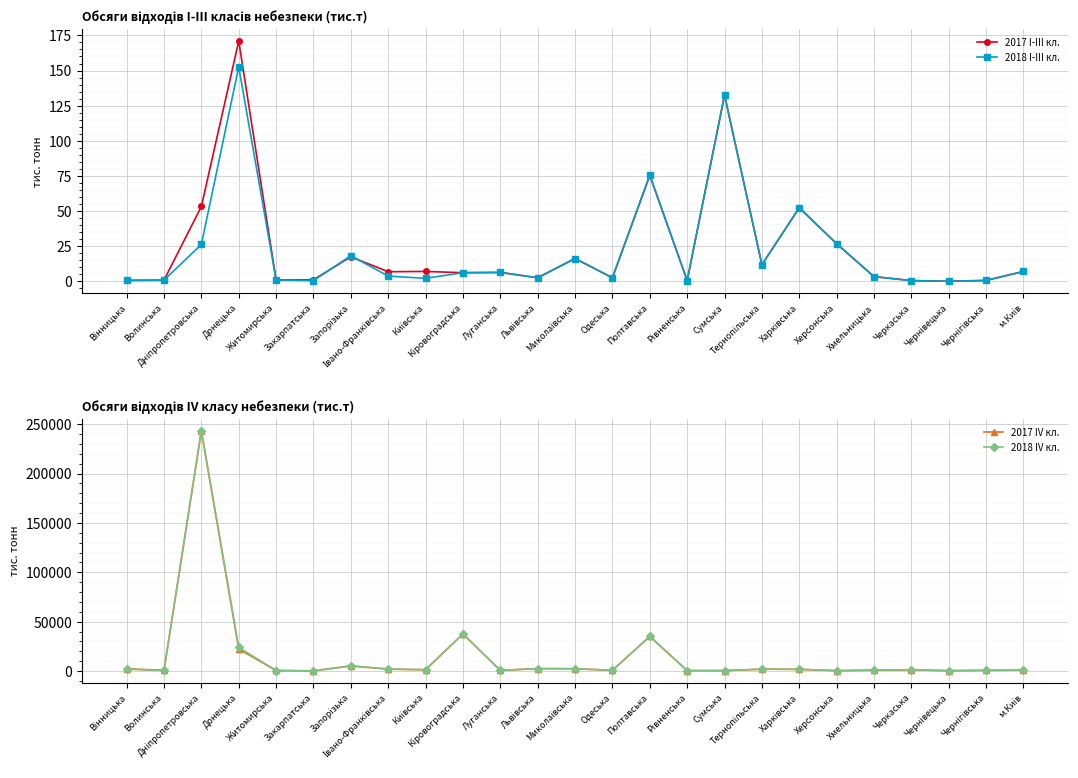

True or false: 2018 I-III кл. and 2018 IV кл. intersect in this chart.

False